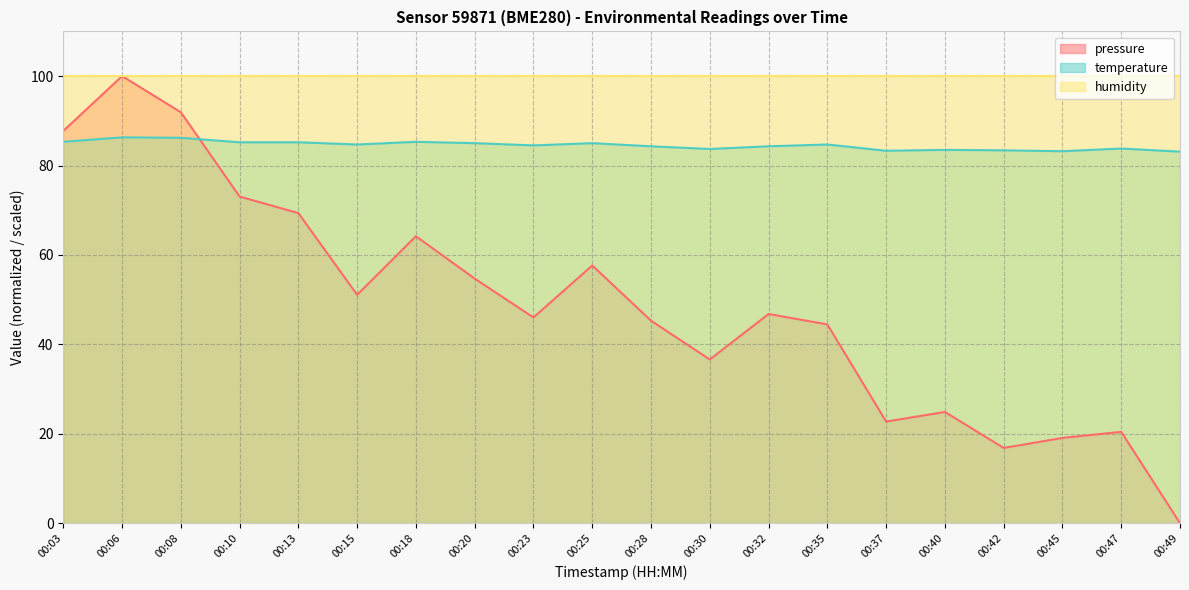

Which series changed the most between 00:40 and 00:47?

pressure